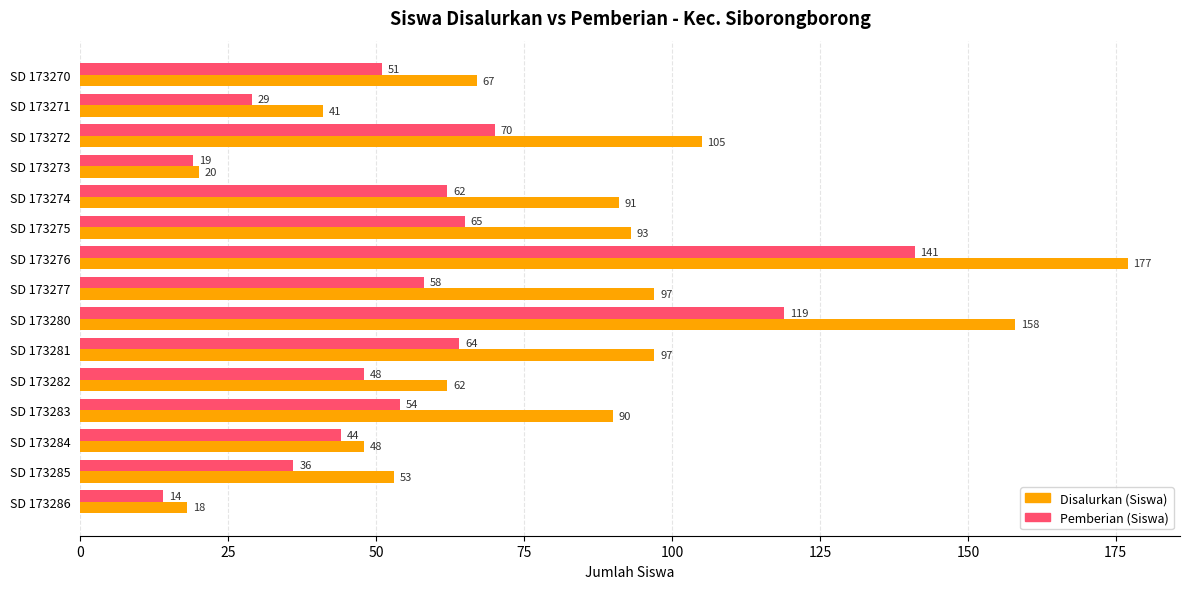

Rank the series by their average value, from highest to lowest.

Disalurkan (Siswa), Pemberian (Siswa)